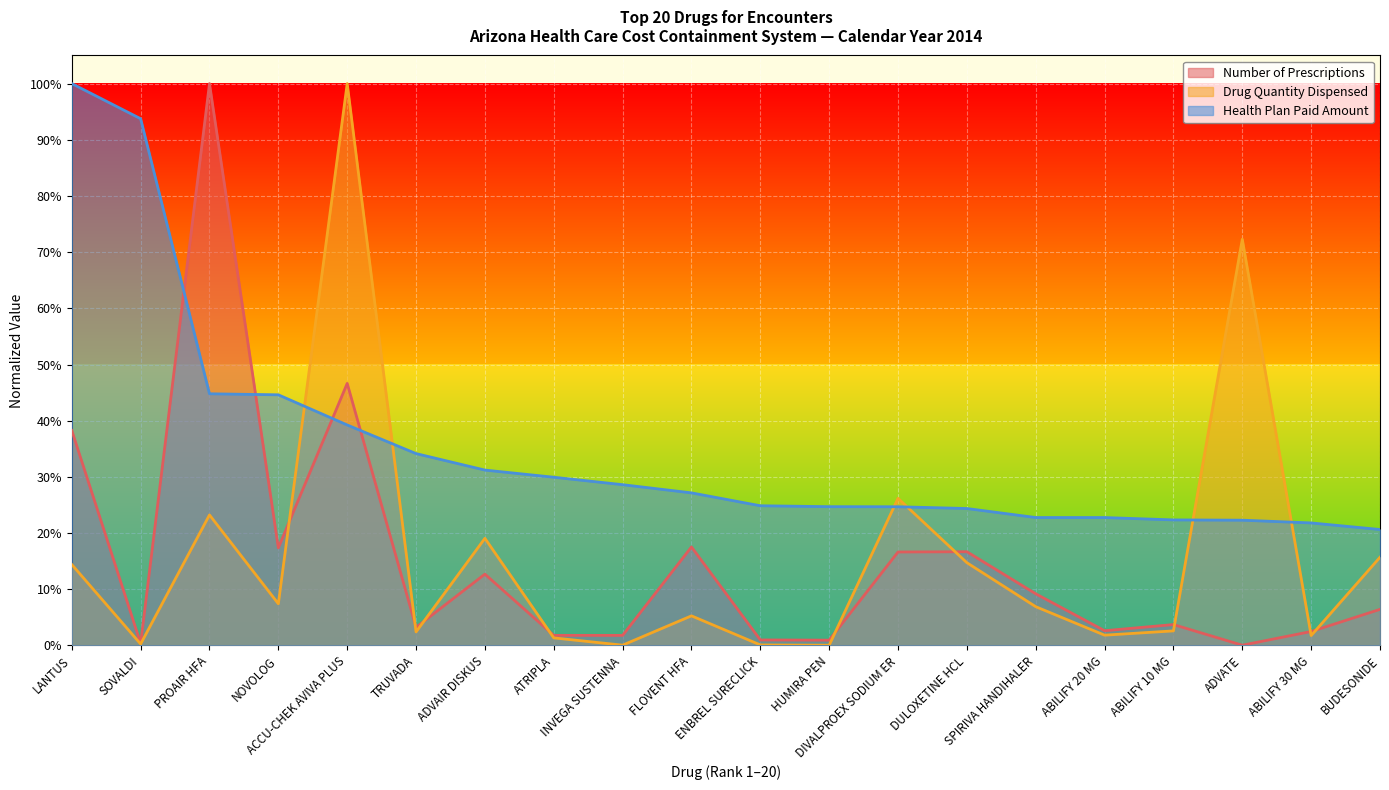

Which series changed the most between LANTUS and ADVAIR DISKUS?

Health Plan Paid Amount